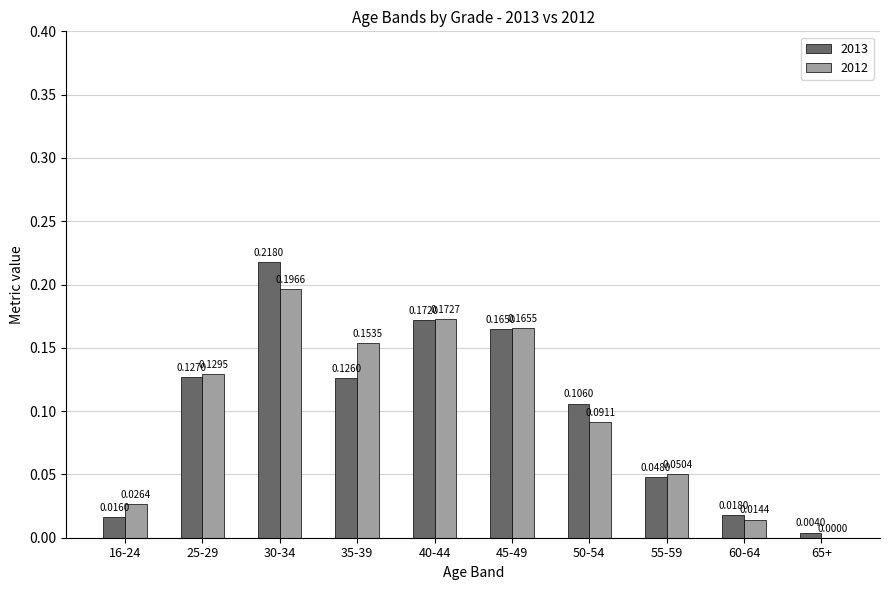

Which series changed the most between 40-44 and 55-59?

2013